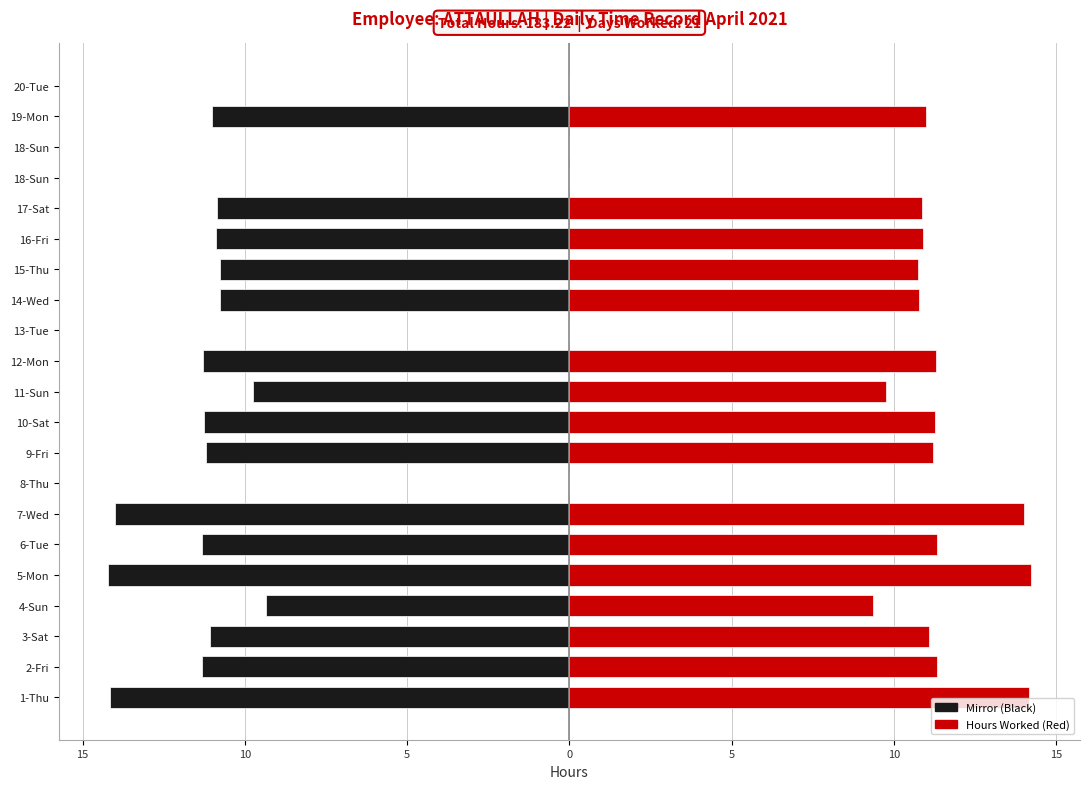

How many values in the Hours Worked series are below 10?

7